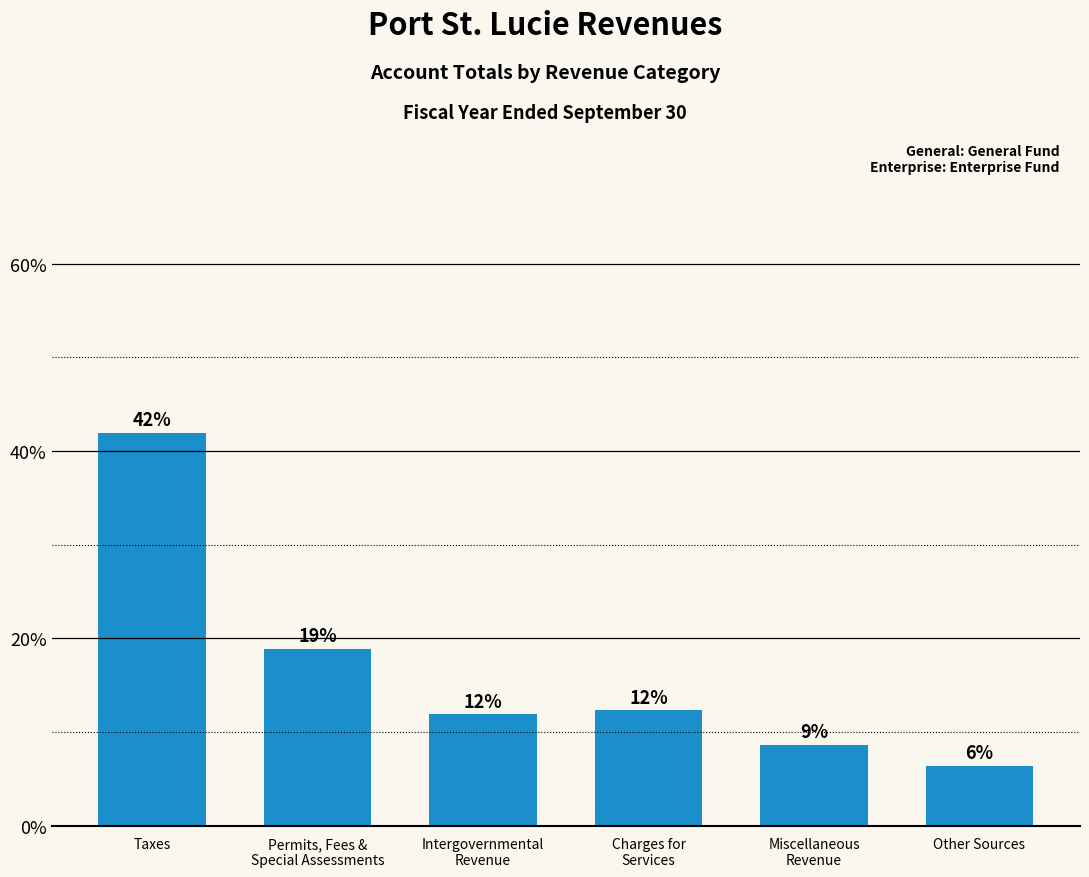

Rank the categories by value from lowest to highest.

Other Sources, Miscellaneous
Revenue, Intergovernmental
Revenue, Charges for
Services, Permits, Fees &
Special Assessments, Taxes